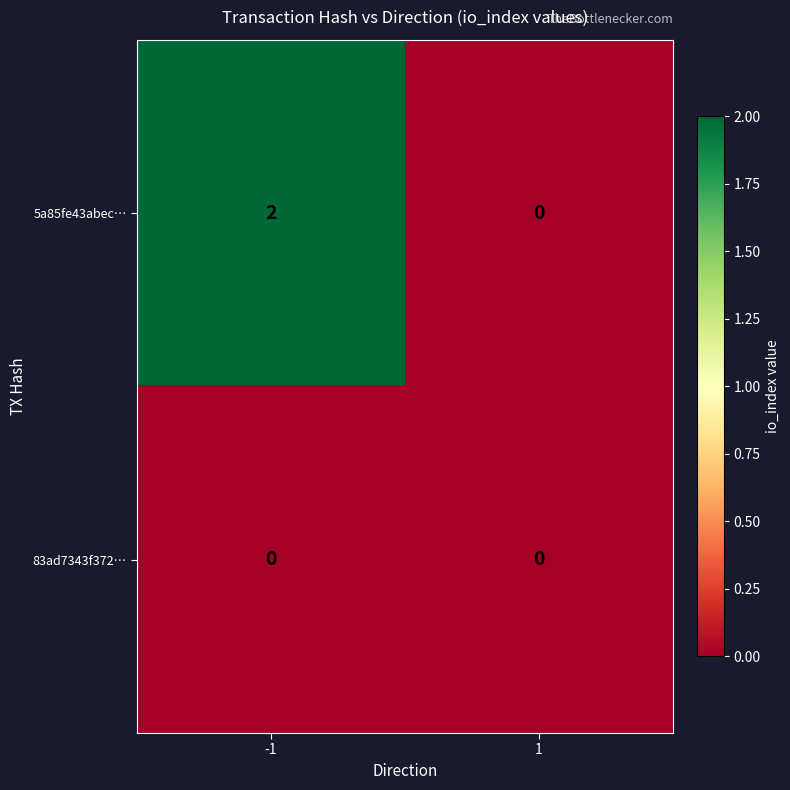

Is it true that 5a85fe43abec… equals 2 at -1?

True